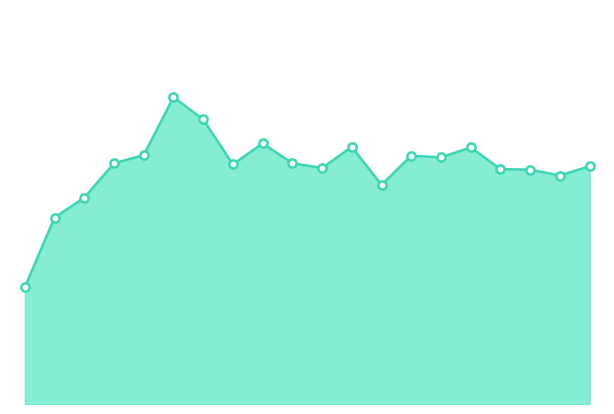

How many lines are shown in the chart?

1